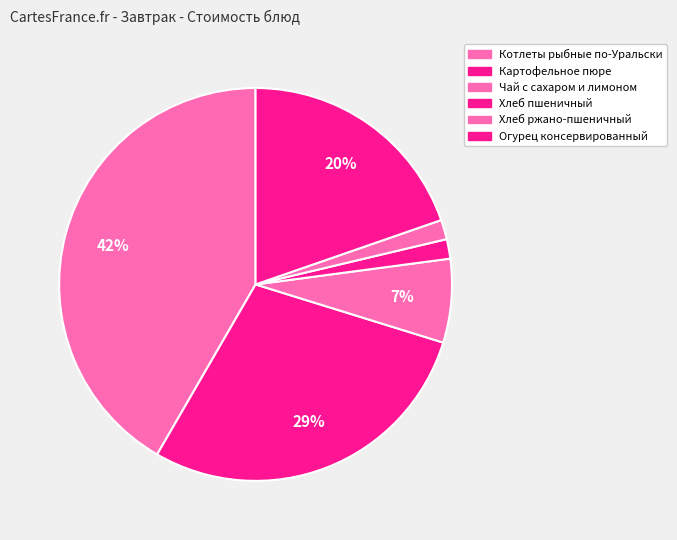

To the nearest percent, what portion does Чай с сахаром и лимоном represent?

7%